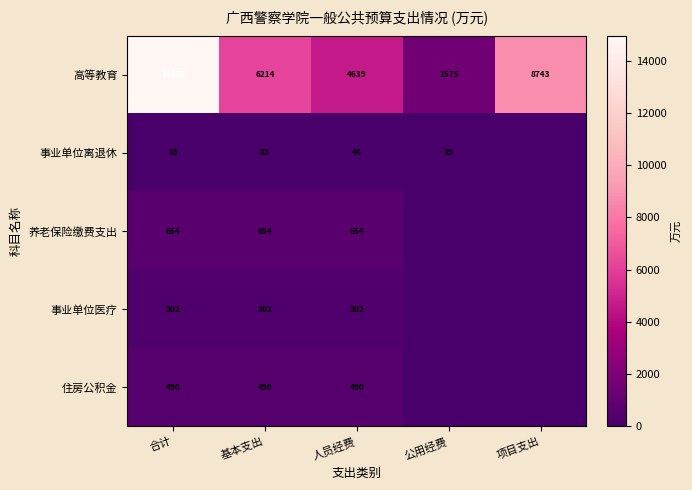

How many data points in 高等教育 are less than 6214?

2